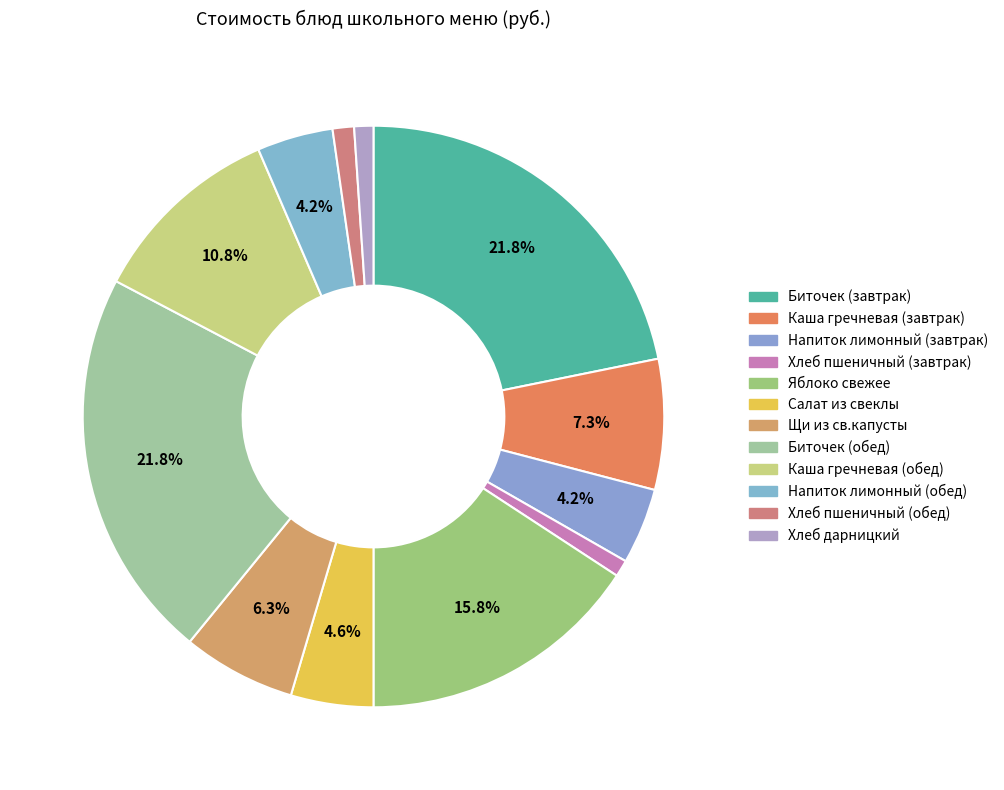

How many segments does this pie chart have?

12